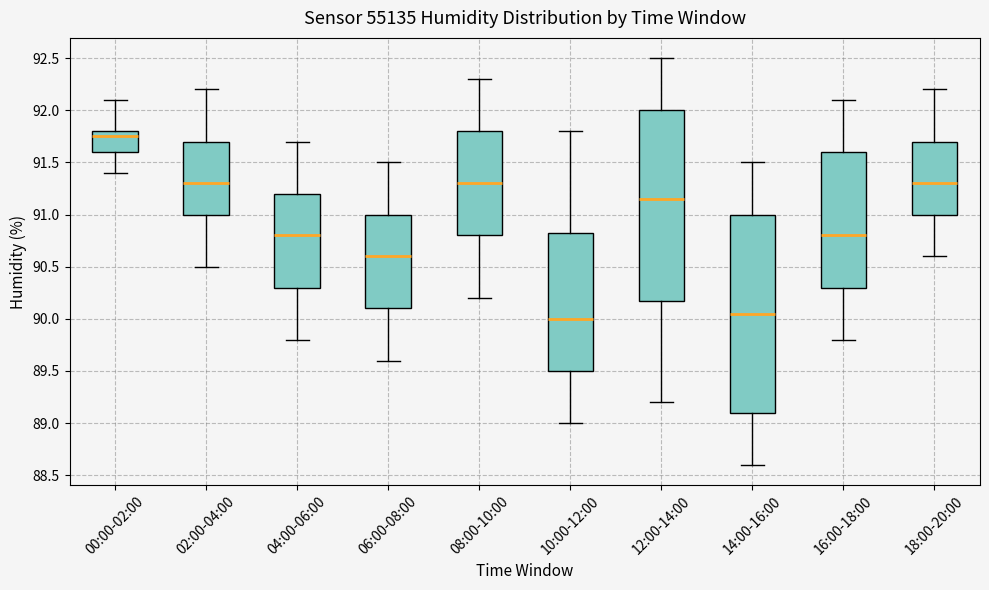

Where does the upper whisker of the box for 06:00-08:00 end on the y-axis? The values are not printed on the chart, so give them approximately, as read against the axis.

91.50